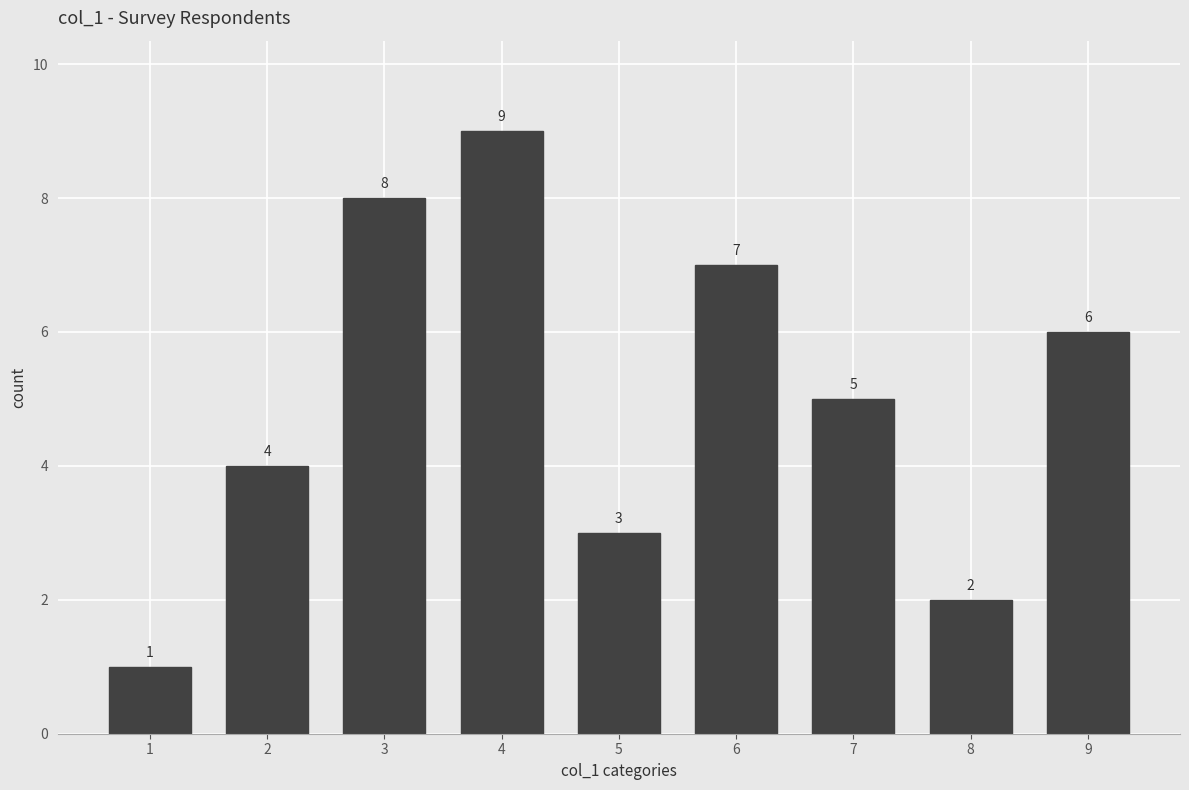

Reading left to right, what are all the values shown in this chart?

1	4	8	9	3	7	5	2	6